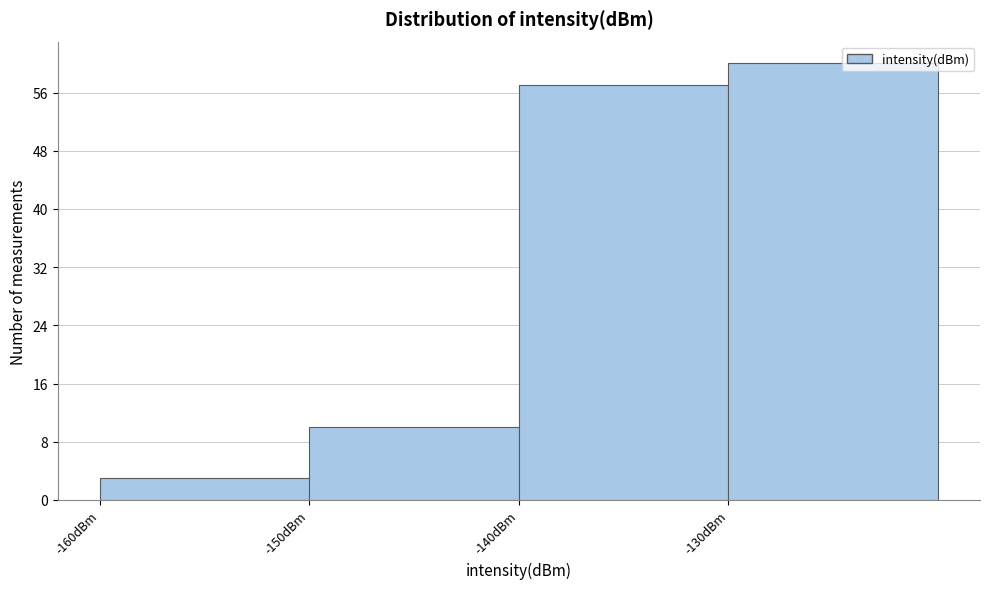

Reading left to right, transcribe this chart: for each bar, give the range it covers on the x-axis and its height. The values are not printed on the chart, so give them approximately, as read against the axis.

-160 to -150: 3
-150 to -140: 10
-140 to -130: 57
-130 to -120: 60